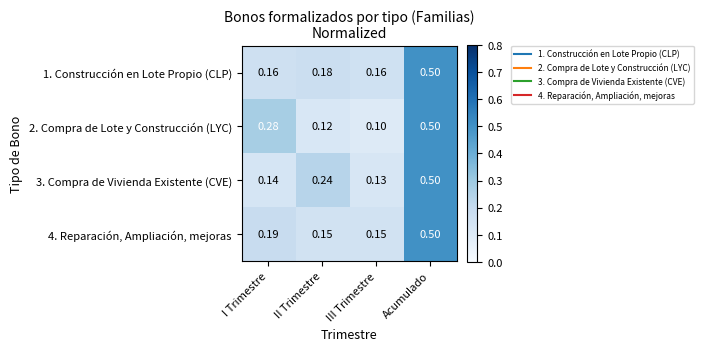

Which series changed the most between I Trimestre and II Trimestre?

2. Compra de Lote y Construcción (LYC)